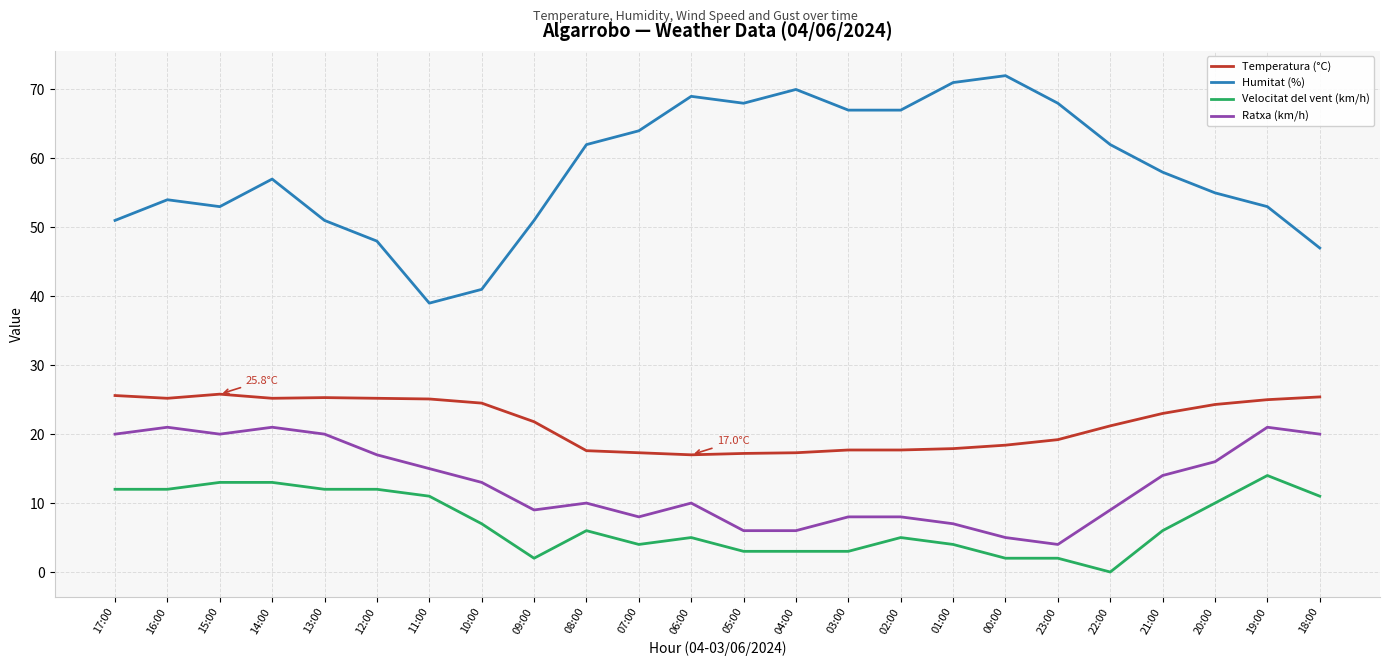

Rank the series by their maximum value, from lowest to highest.

Velocitat del vent (km/h), Ratxa (km/h), Temperatura (°C), Humitat (%)